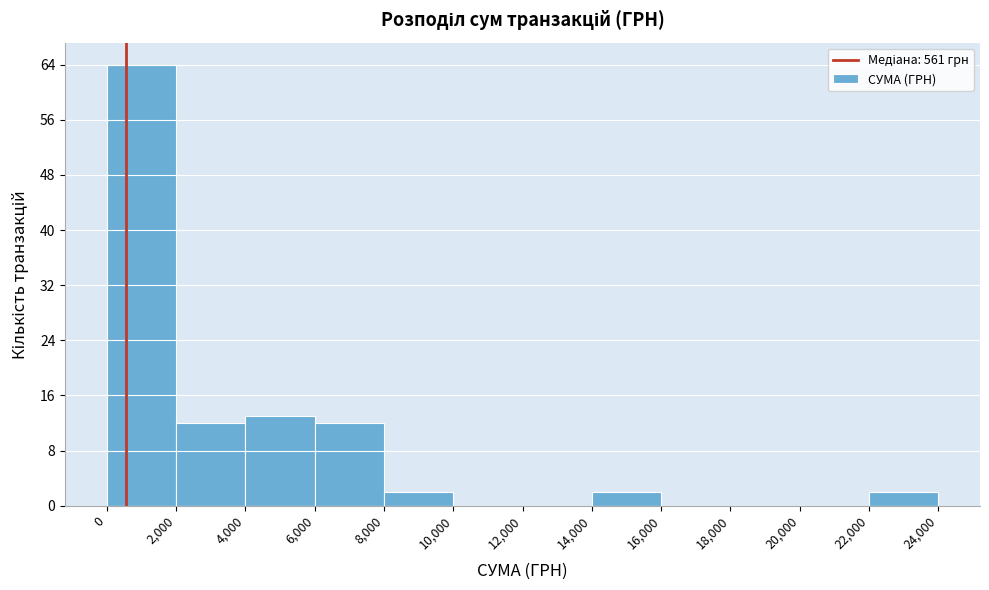

Reading left to right, transcribe this chart: for each bar, give the range it covers on the x-axis and its height. The values are not printed on the chart, so give them approximately, as read against the axis.

0 to 2,000: 64
2,000 to 4,000: 12
4,000 to 6,000: 13
6,000 to 8,000: 12
8,000 to 10,000: 2
10,000 to 12,000: 0
12,000 to 14,000: 0
14,000 to 16,000: 2
16,000 to 18,000: 0
18,000 to 20,000: 0
20,000 to 22,000: 0
22,000 to 24,000: 2